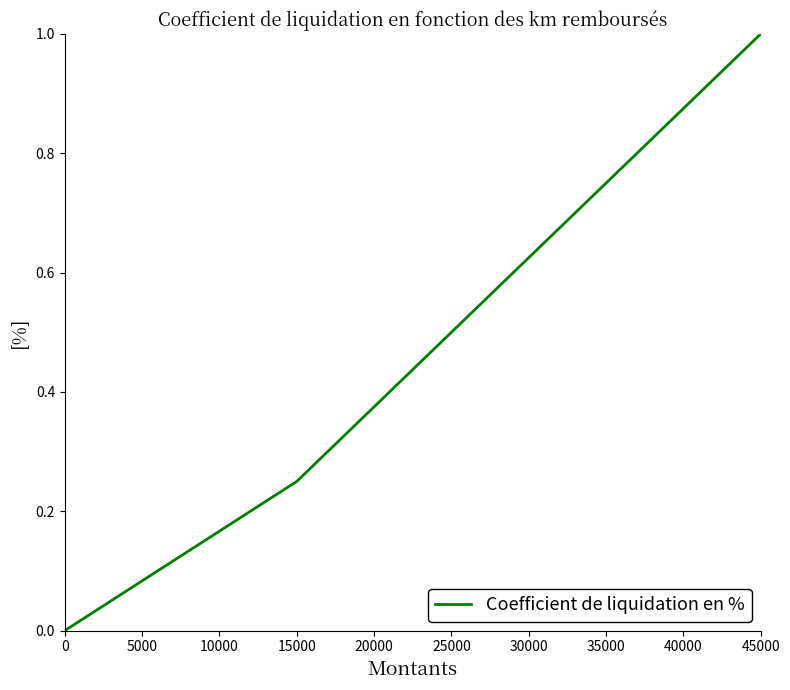

At which category does the chart reach its peak across all series?

45000